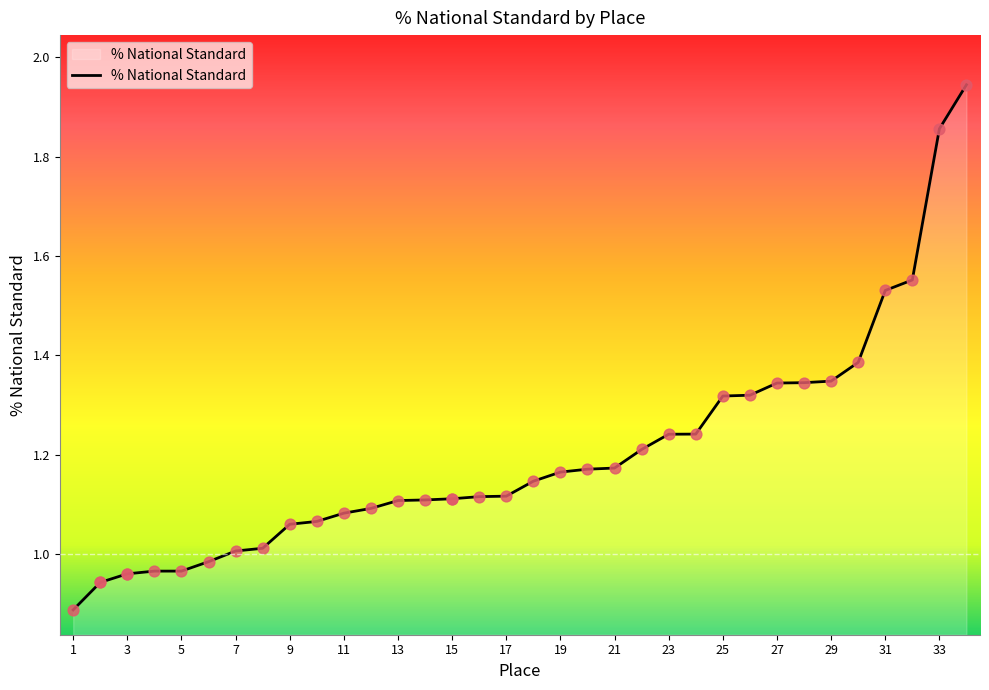

What is the change in value from 17 to 23?

+0.1